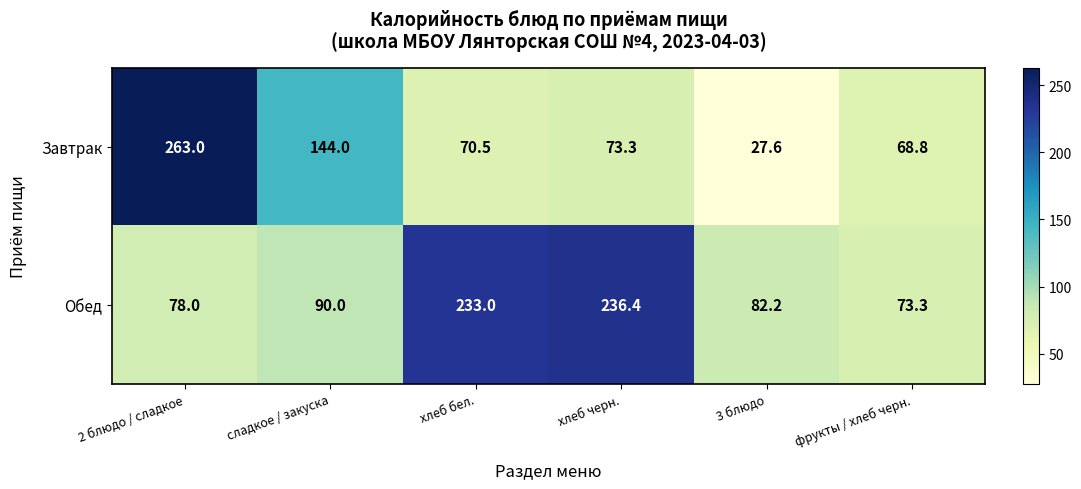

What is the difference between the maximum and minimum values in the Обед series?

163.1